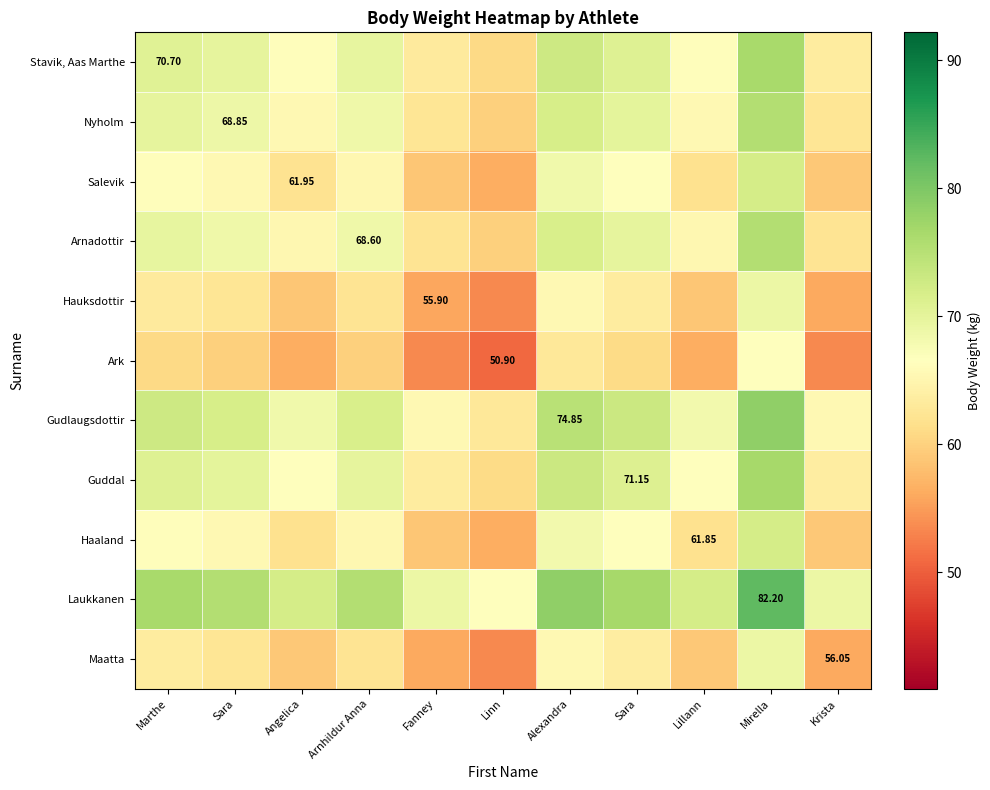

What is the sum of the Hauksdottir values at Lillann and Fanney?

114.8